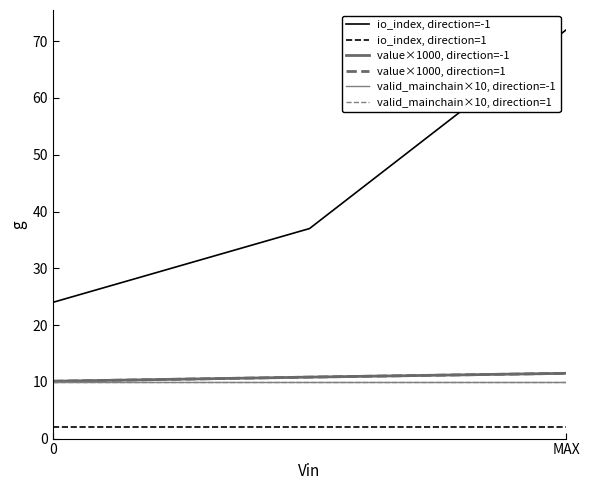

Which series has the widest spread of values?

io_index, direction=-1